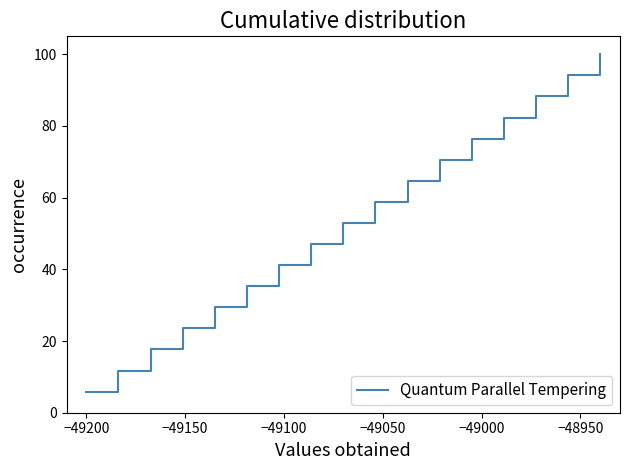

True or false: the data has more than 0 interior local peaks.

False